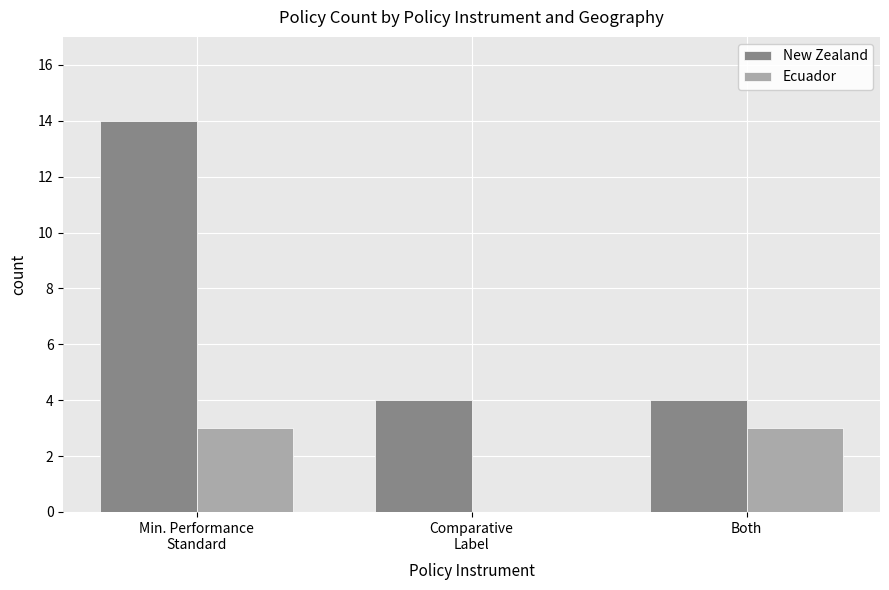

What is the maximum value for Ecuador?

3